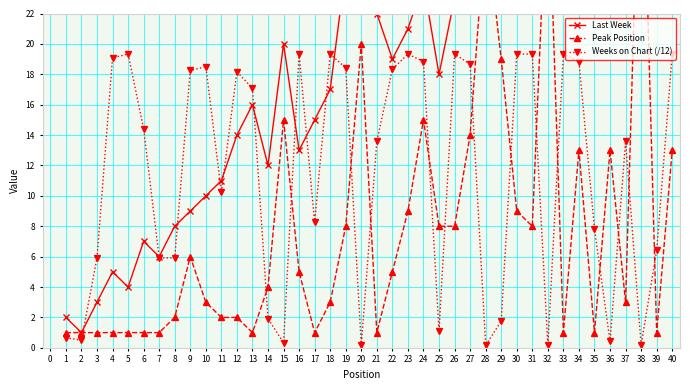

At which label does Weeks on Chart (/12) first exceed 14?

4